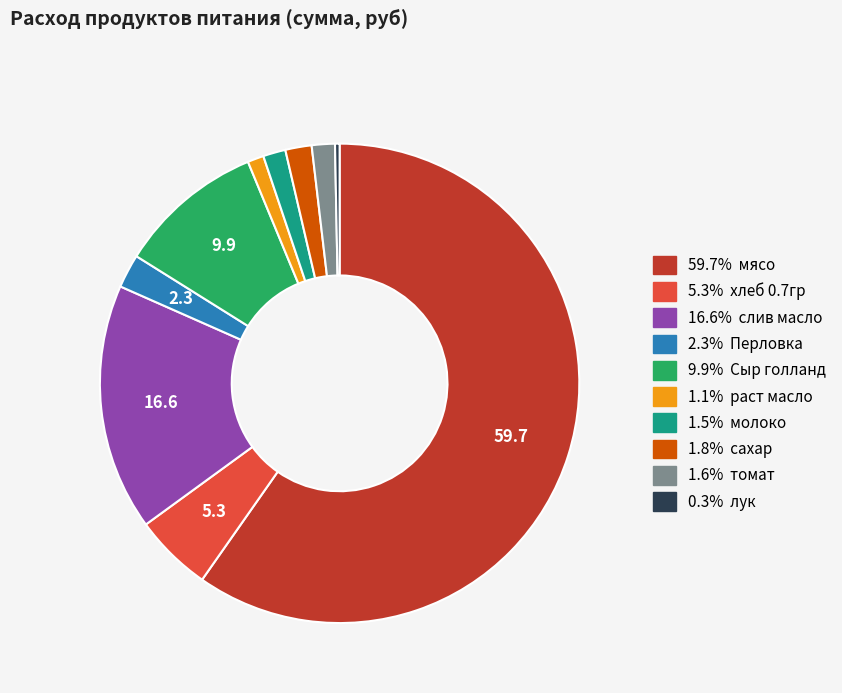

Is there any slice that represents more than half of the pie?

Yes